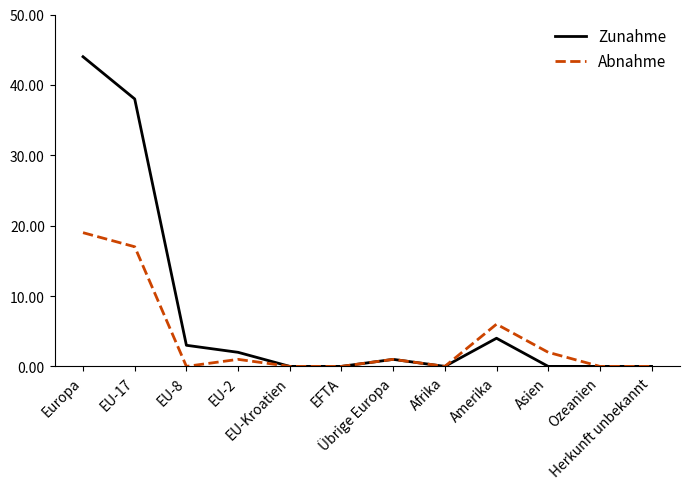

List the series in order of their overall mean, highest first.

Zunahme, Abnahme